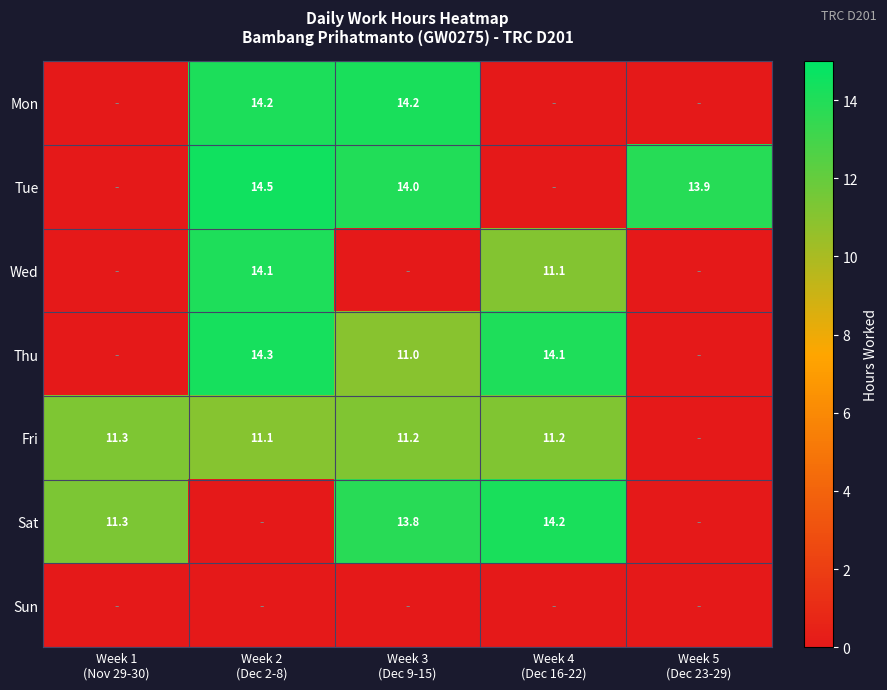

Count the number of data series in this chart.

7